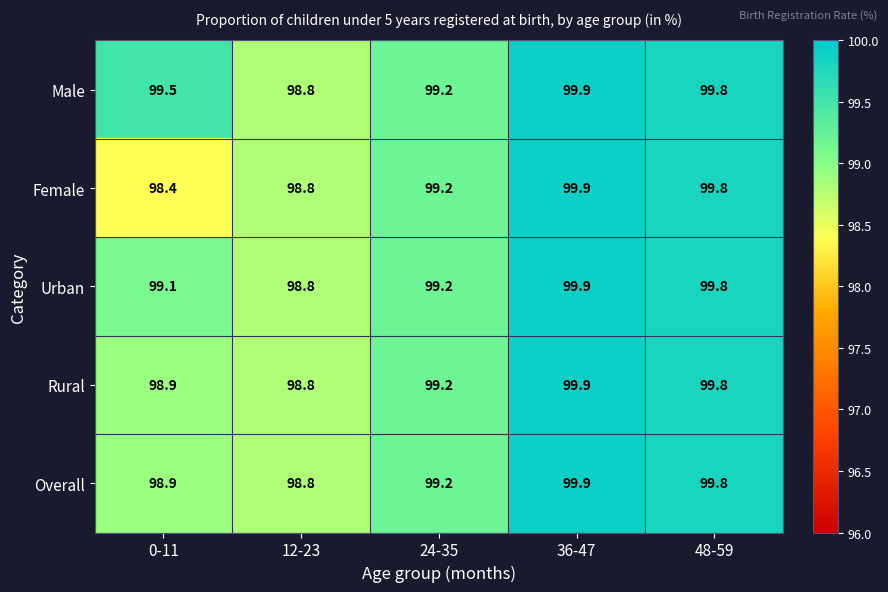

The Male series shows 177.6 at 12-23. True or false?

False